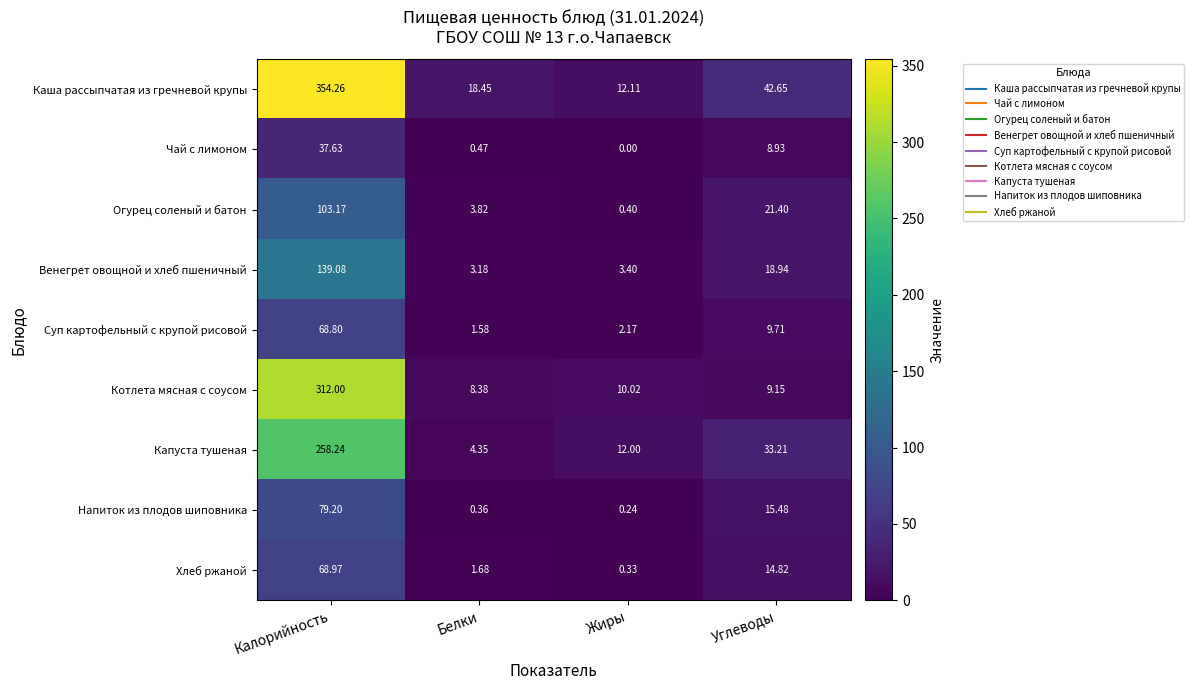

Which series changed the most between Жиры and Углеводы?

Каша рассыпчатая из гречневой крупы